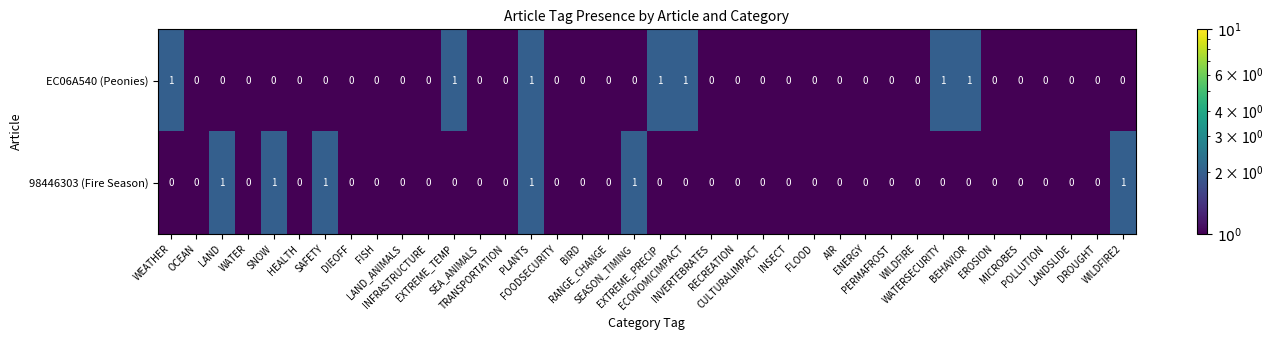

What is the sum of all EC06A540 (Peonies) values?

7